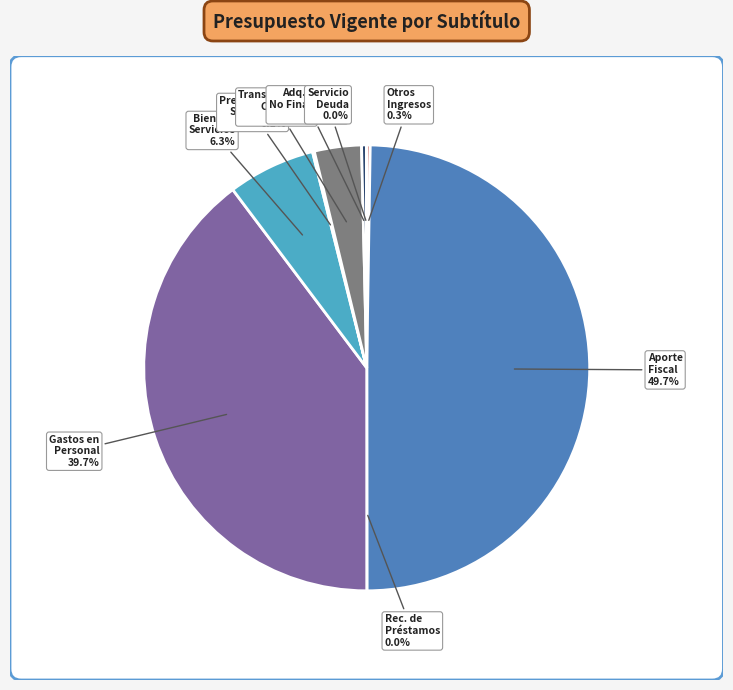

To the nearest percent, what is the difference between the largest and smallest slice percentages?

50%